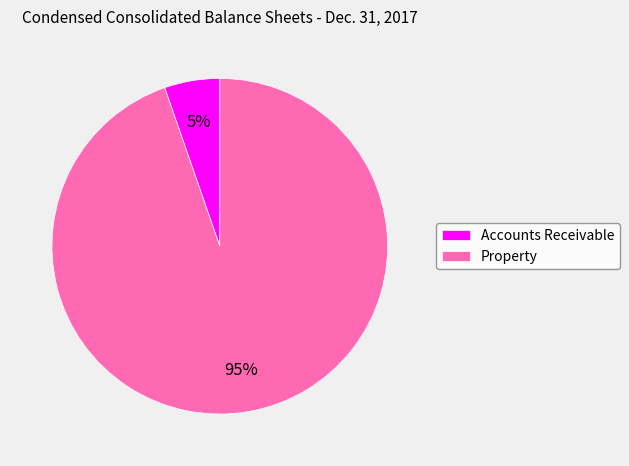

What percentage is the Property slice, to the nearest percent?

95%